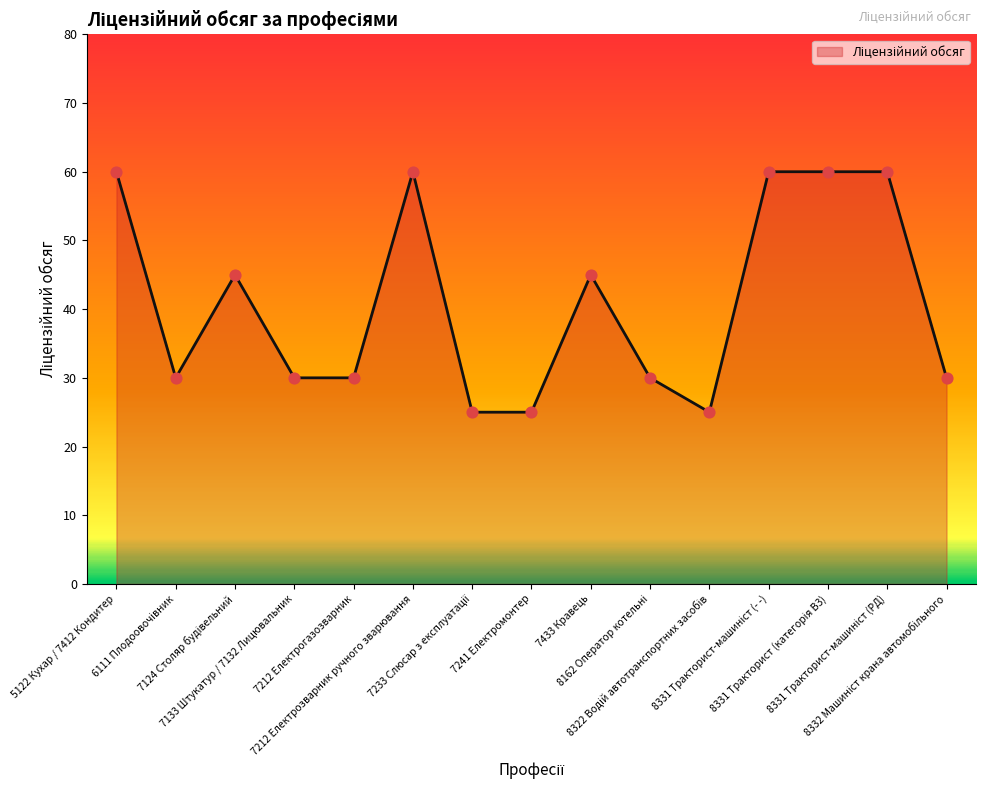

What is the maximum value shown in the chart?

60